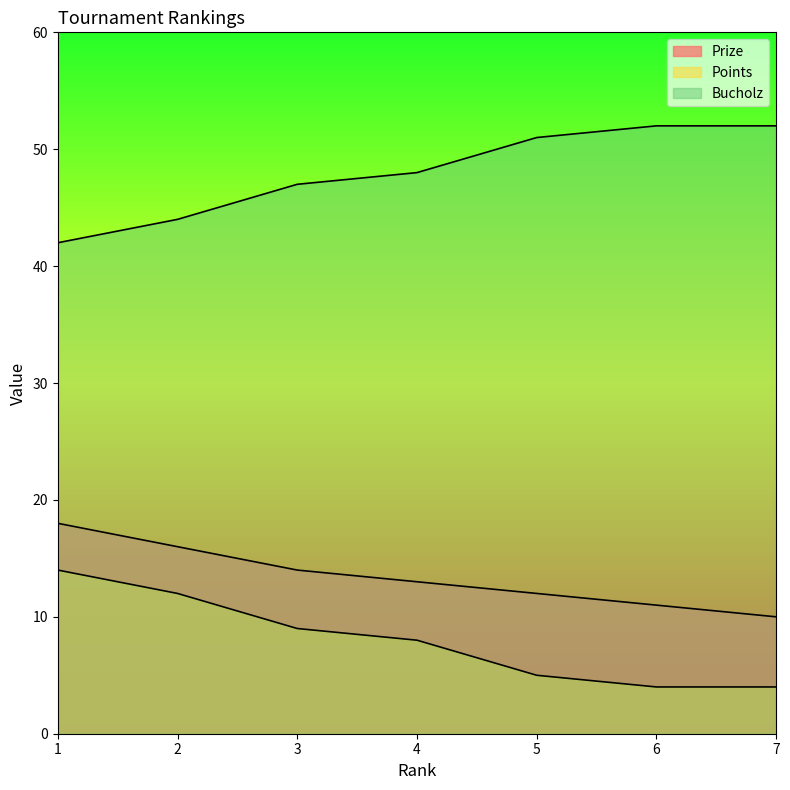

What is the maximum value shown in the chart?

52